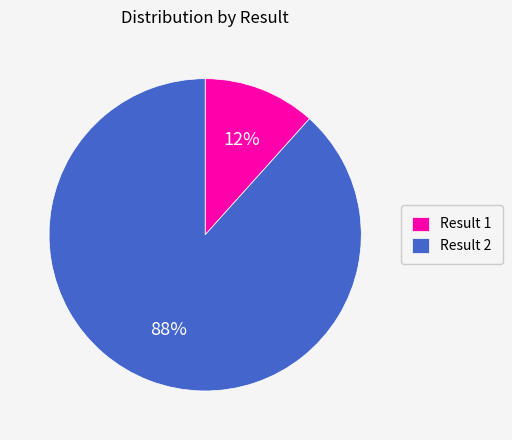

Combined, do Result 1 and Result 2 account for over 50%?

Yes